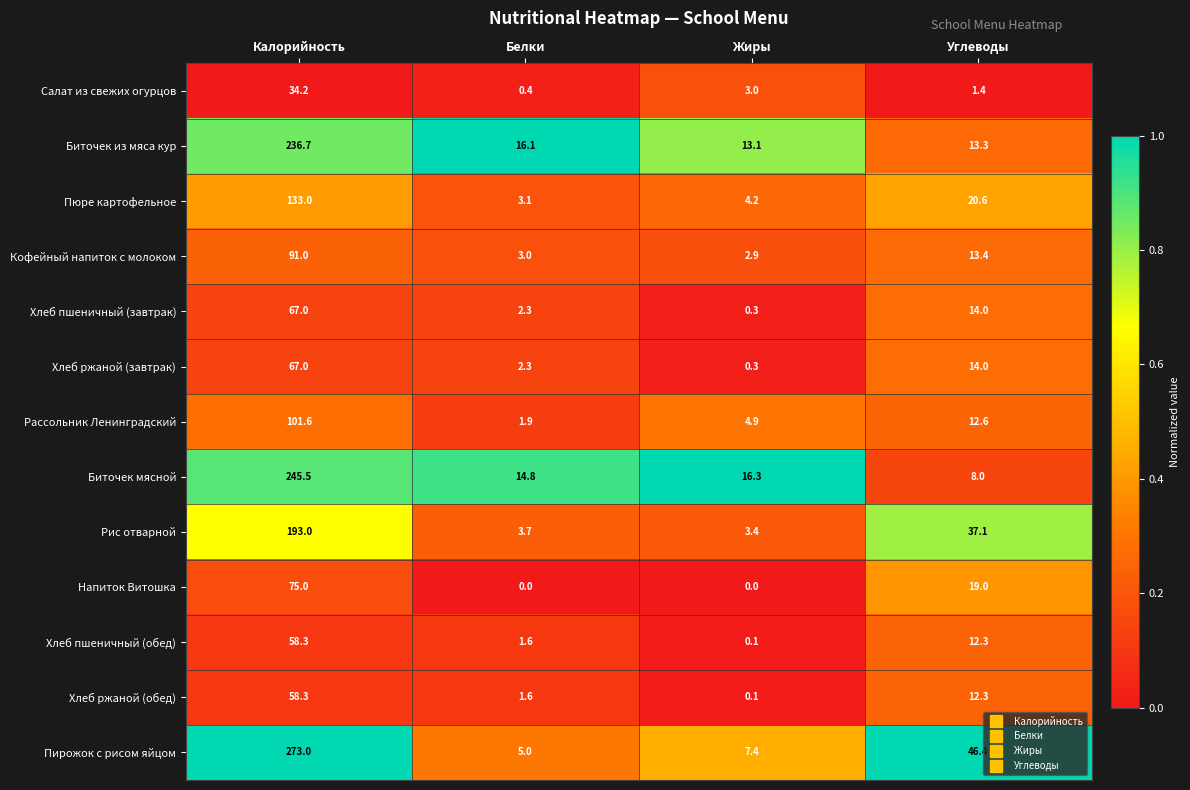

True or false: Рис отварной has a value of 193.0 at Калорийность.

True